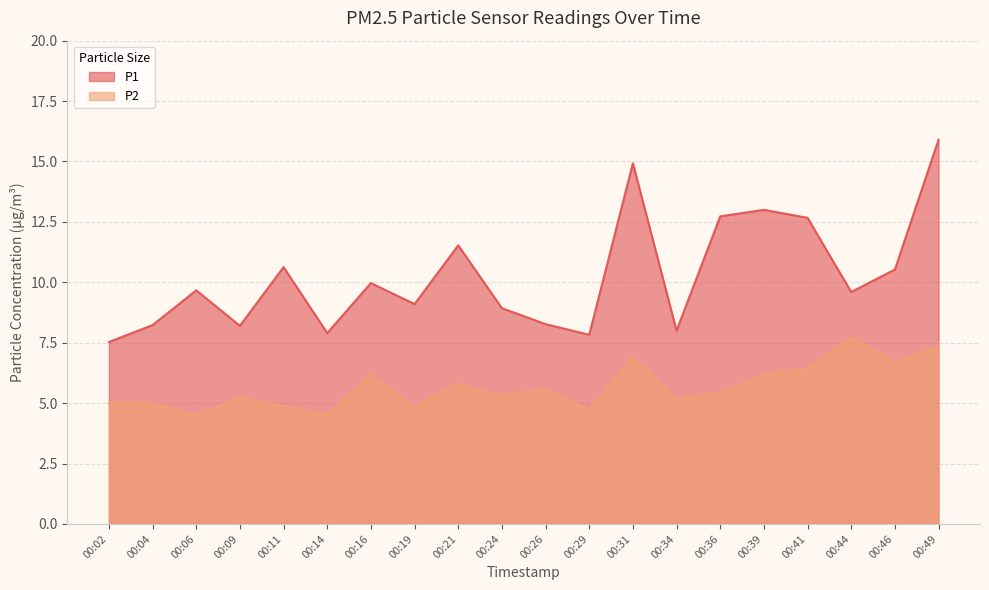

Is it true that P1 equals 5.1 at 00:24?

False